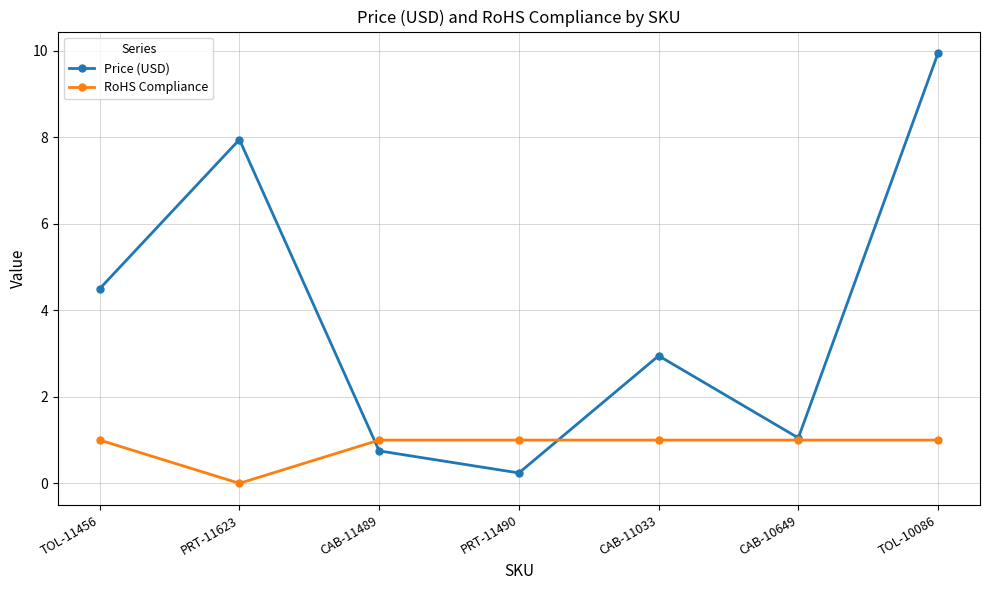

What position from the left is CAB-10649?

6